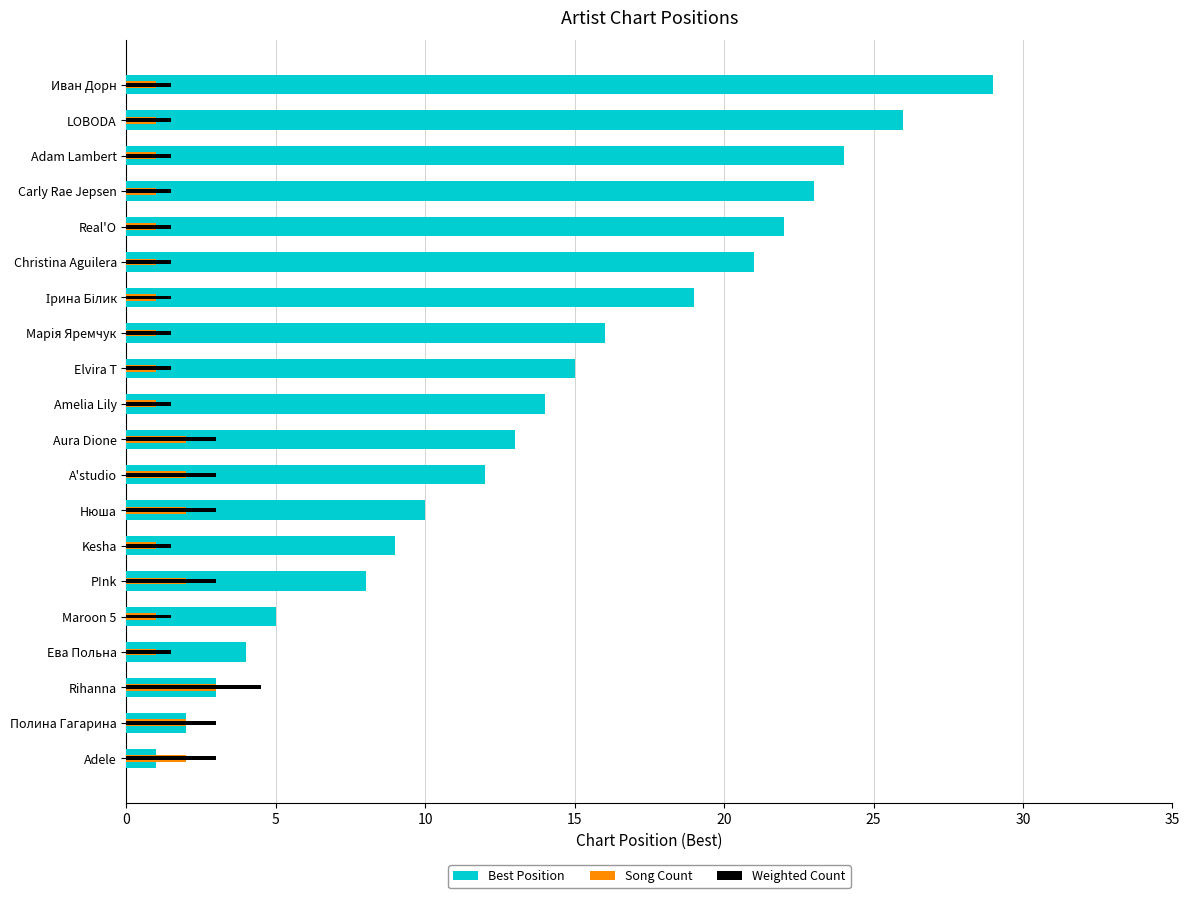

True or false: Weighted Count has a value of 3.0 at Aura Dione.

True